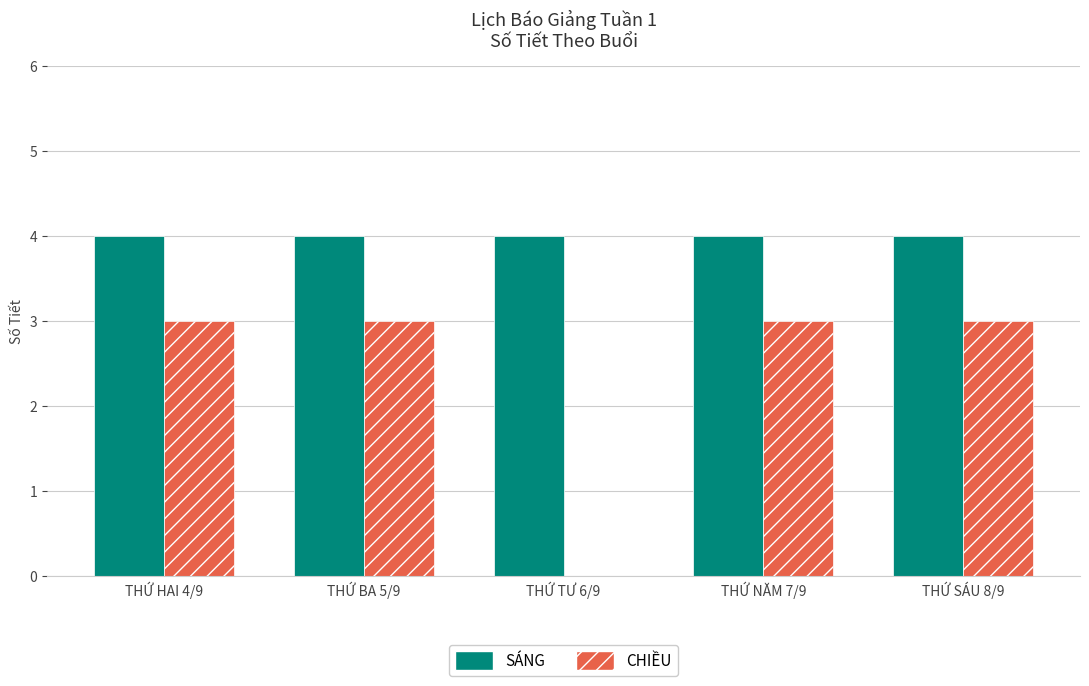

Reading left to right, transcribe all the data shown in this chart.

SÁNG: 4	4	4	4	4
CHIỀU: 3	3	0	3	3